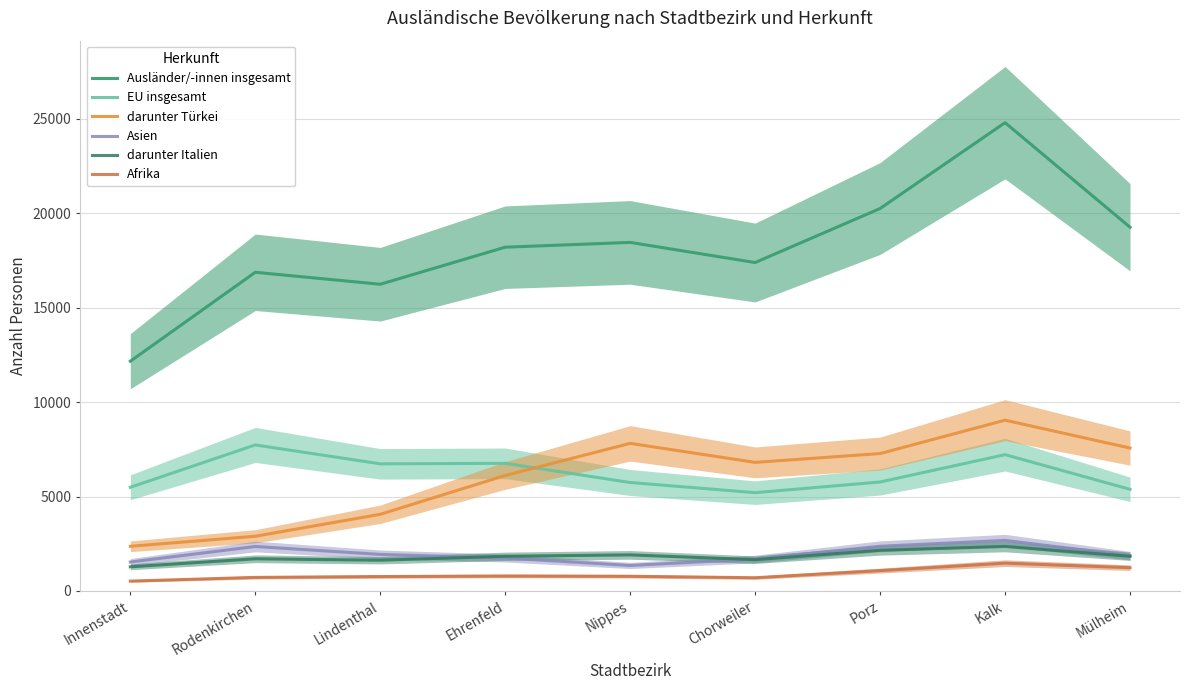

What is the label of the 9th point from the right?

Innenstadt